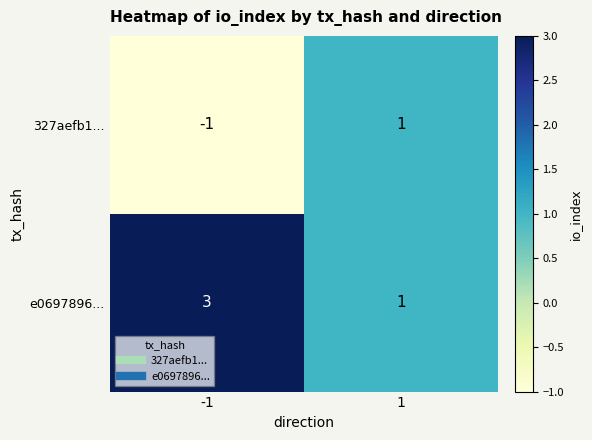

What is the approximate value of e0697896... at -1?

3